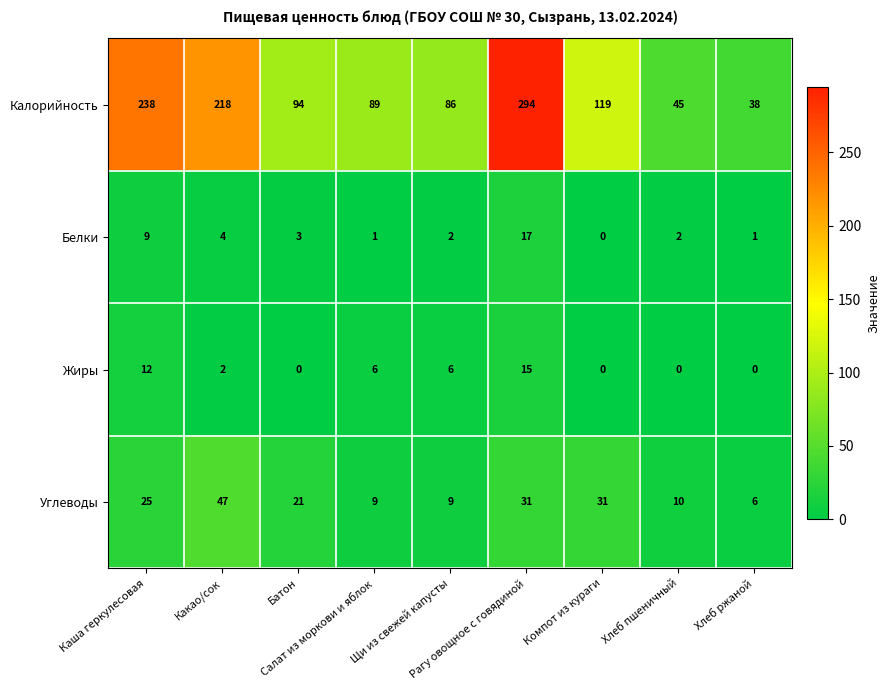

Which series has the widest spread of values?

Калорийность